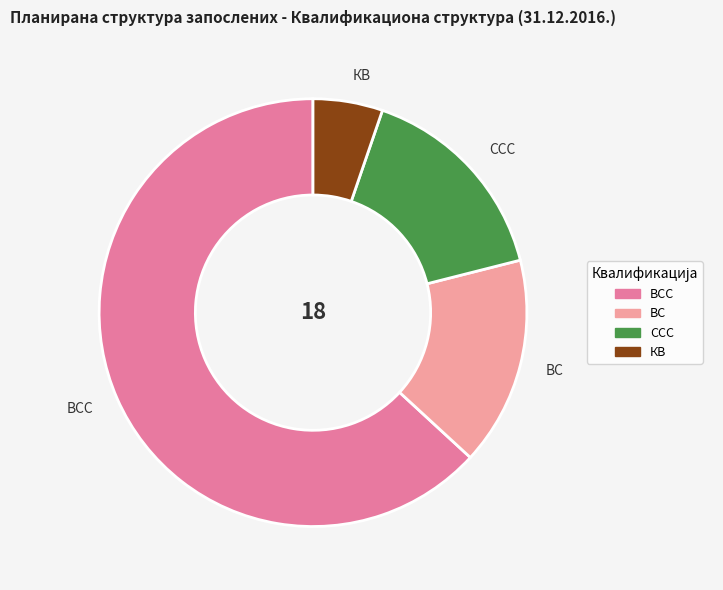

Between ВСС and КВ, which is larger?

ВСС